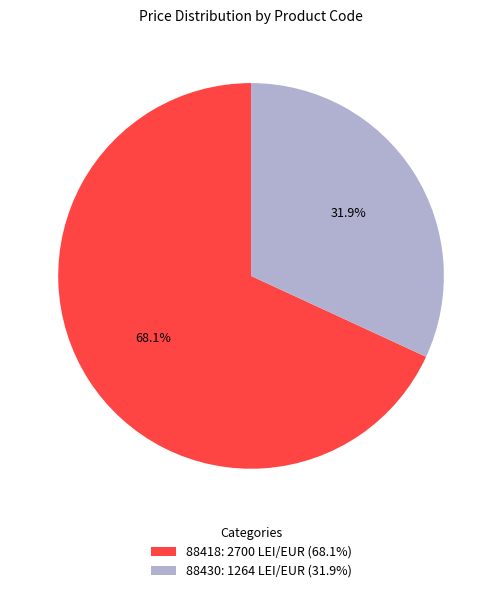

To the nearest percent, what is the difference between the largest and smallest slice percentages?

36%